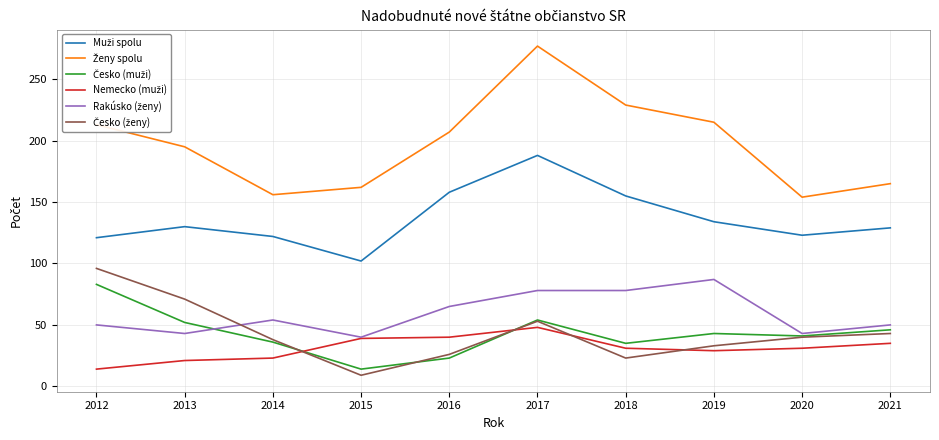

At which category does the chart reach its peak across all series?

2017